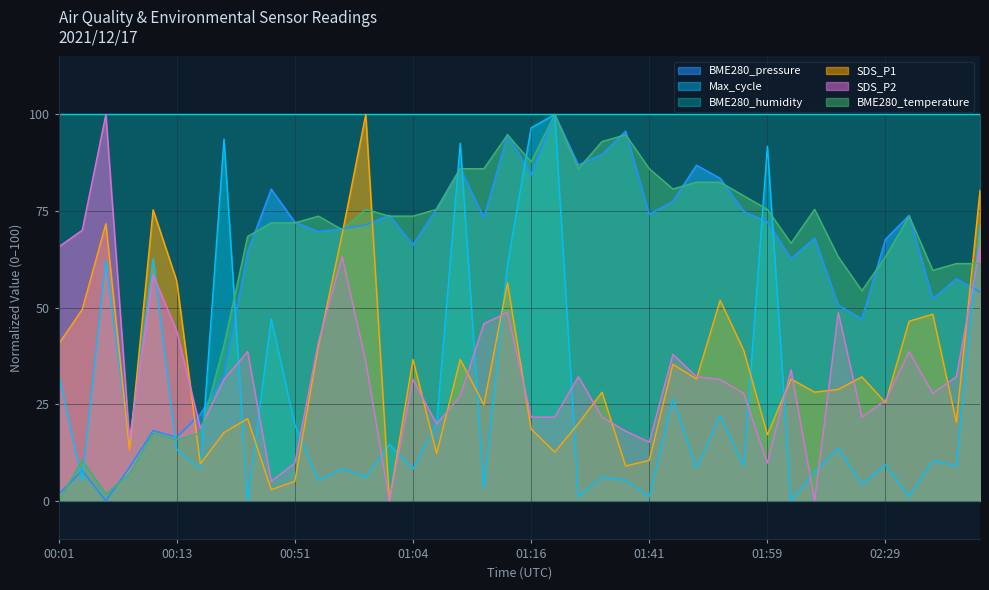

What is the maximum value for BME280_pressure?

100.0